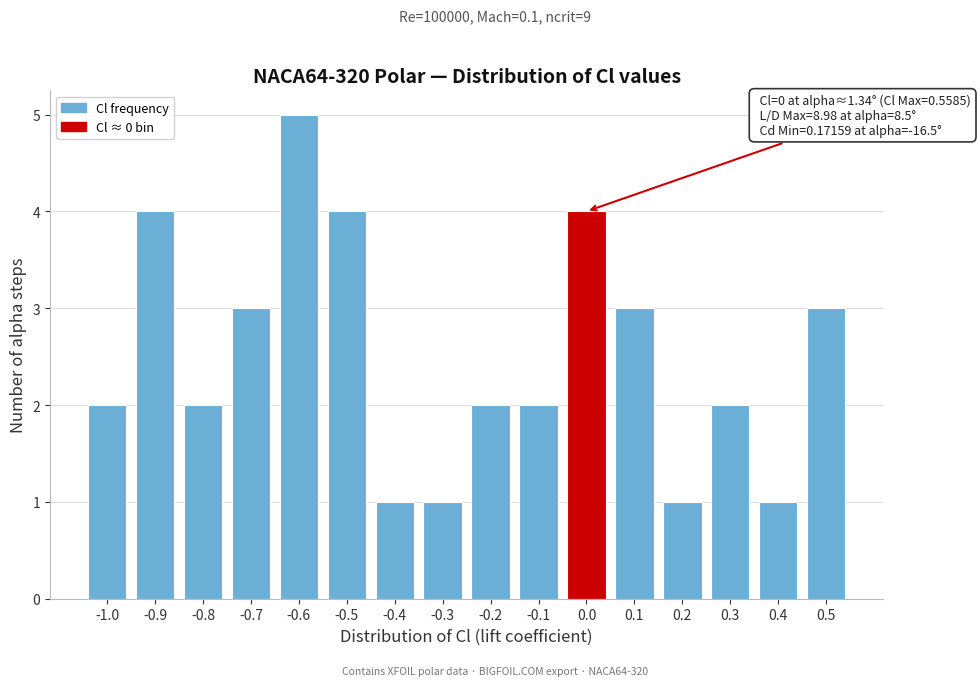

Reading right to left, list all the values displayed in this chart.

0.5=3	0.4=1	0.3=2	0.2=1	0.1=3	0.0=4	-0.1=2	-0.2=2	-0.3=1	-0.4=1	-0.5=4	-0.6=5	-0.7=3	-0.8=2	-0.9=4	-1.0=2